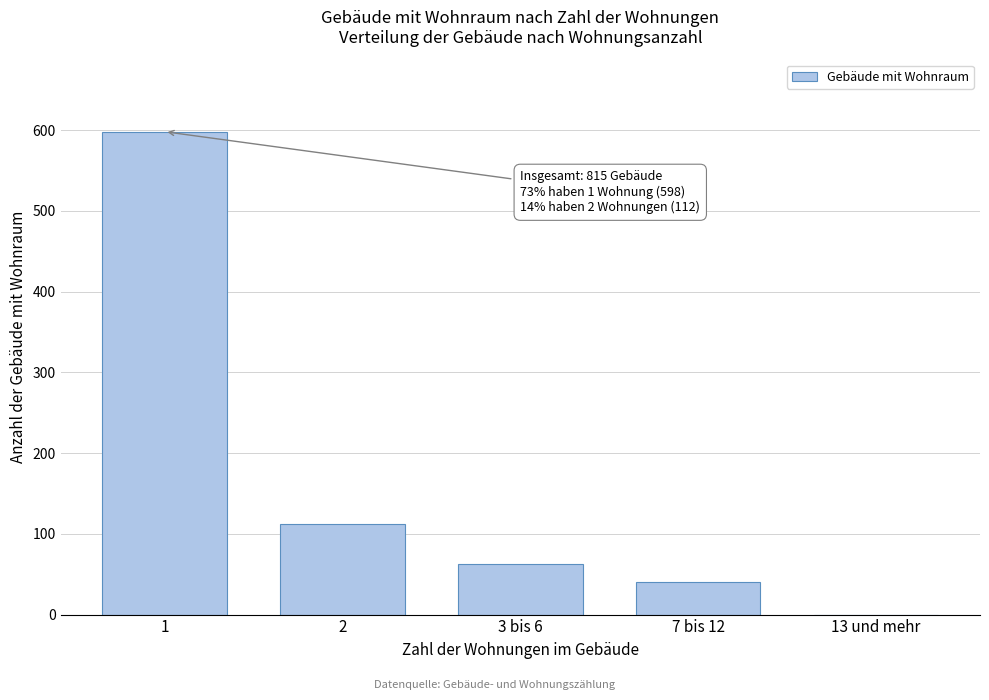

Reading right to left, what are all the values shown in this chart?

13 und mehr=0	7 bis 12=40	3 bis 6=63	2=112	1=598